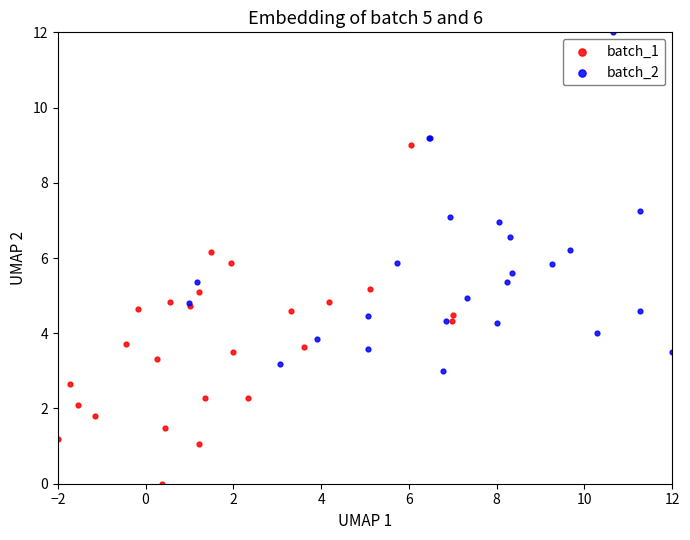

Which series contains the highest Y value?

batch_2